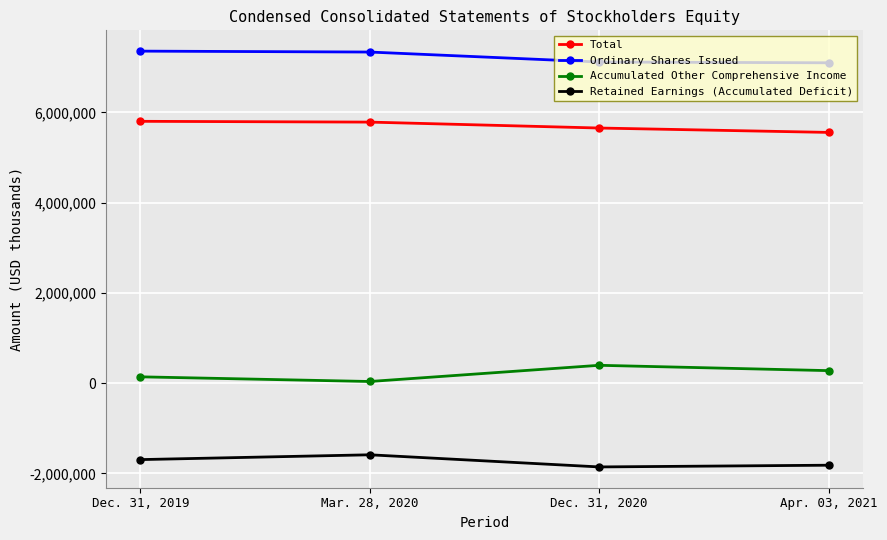

How many categories are shown in the chart?

4